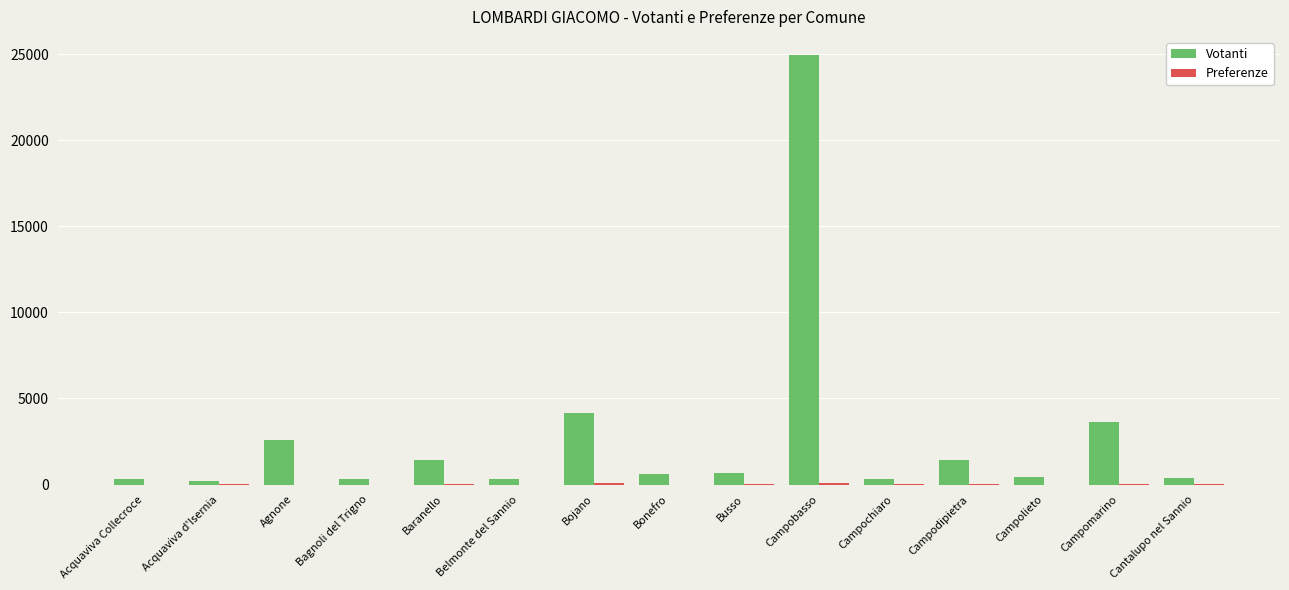

Which category has the highest value across all series?

Campobasso